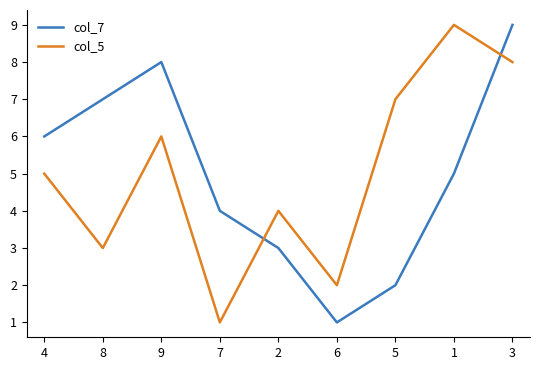

At 3, list the series in order from smallest to largest.

col_5, col_7